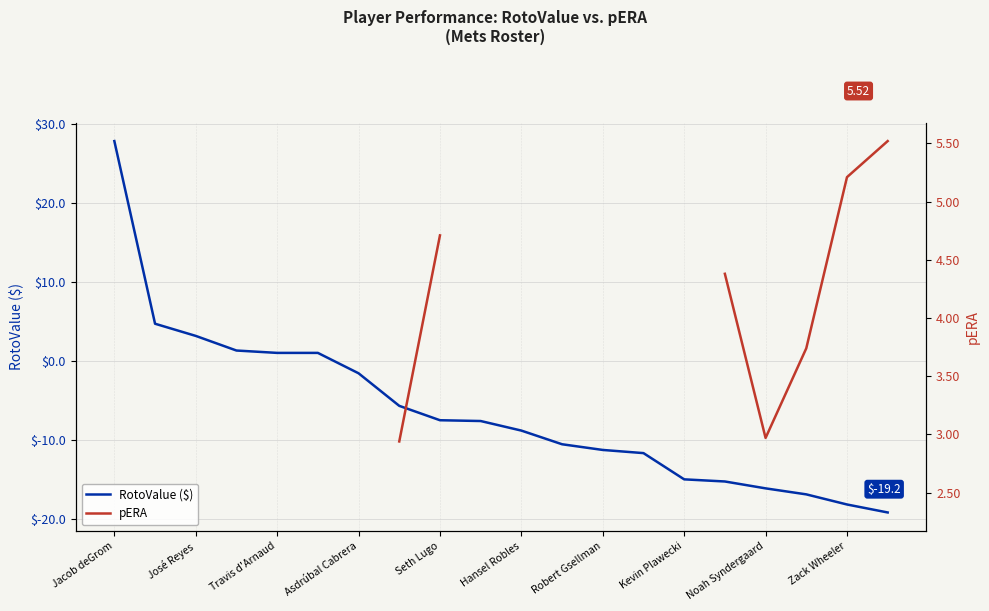

At which category does the chart reach its minimum across all series?

19